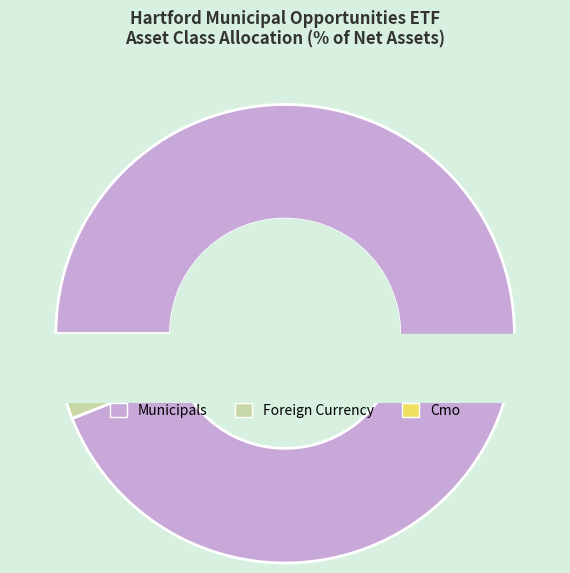

Rank the categories by value from lowest to highest.

Cmo, Foreign Currency, Municipals